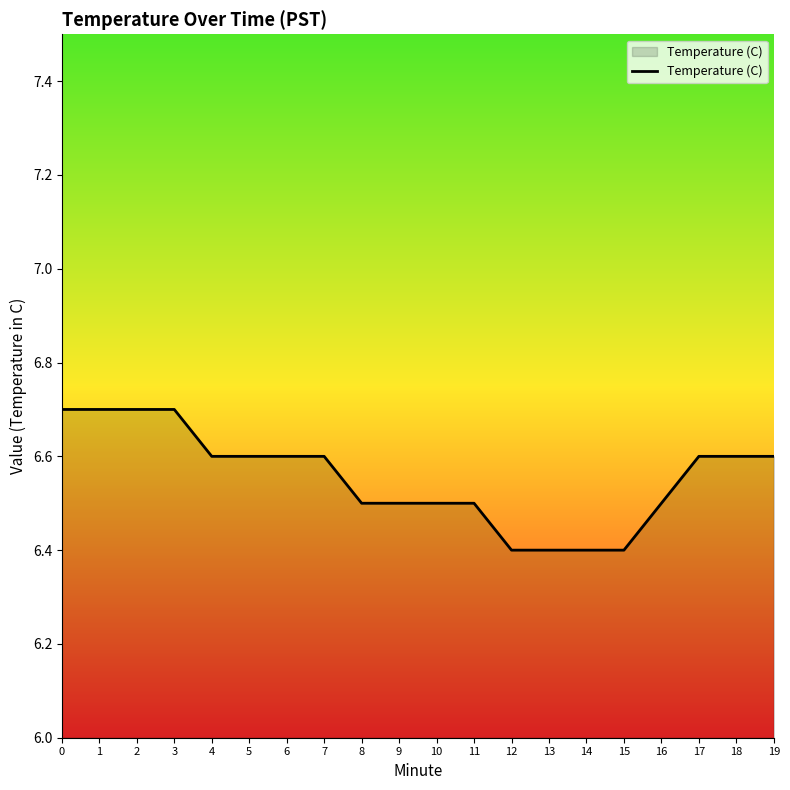

What is the minimum value shown in the chart?

6.4